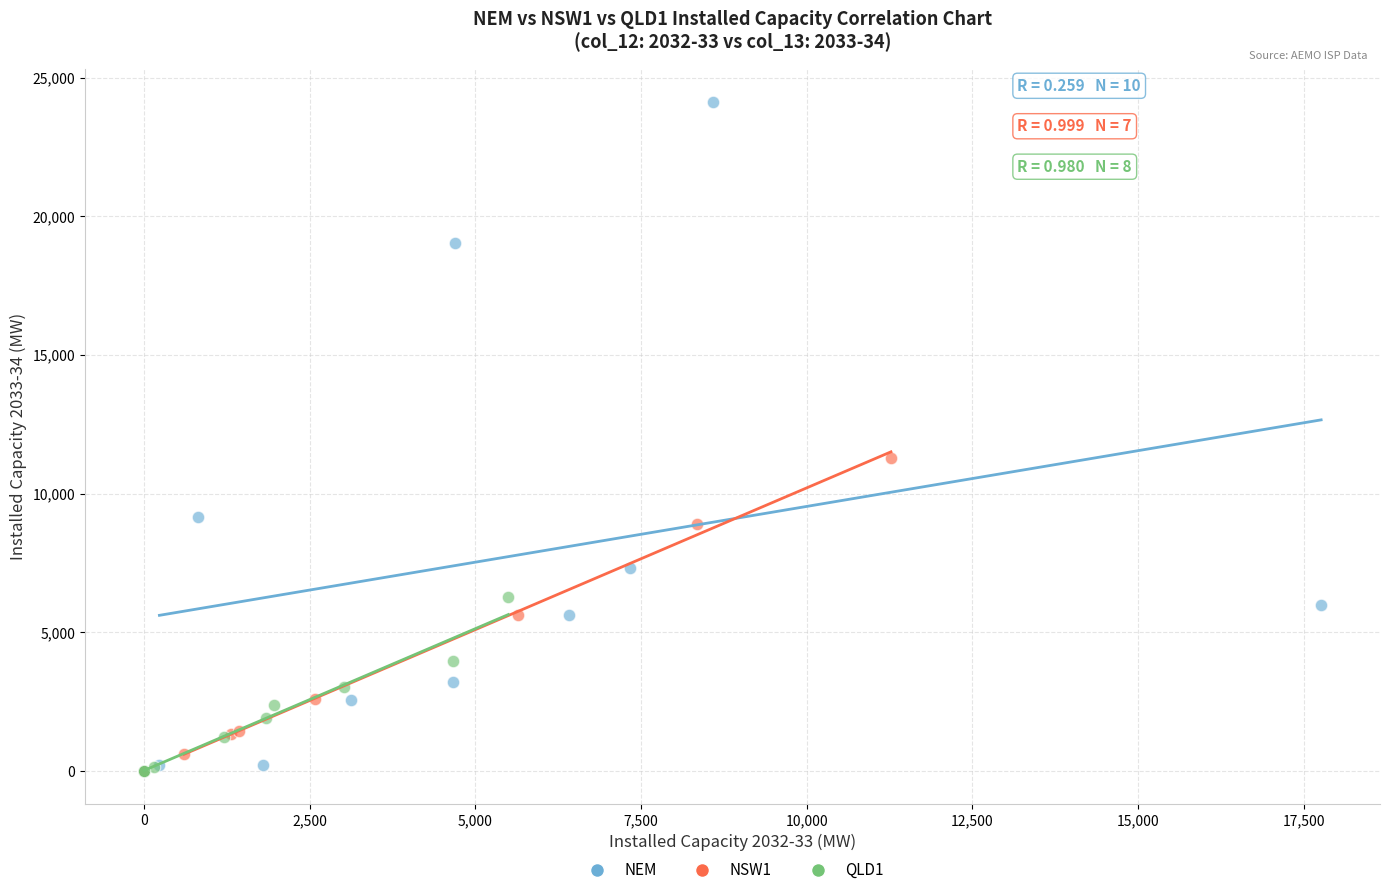

Which series has the widest spread of Y values?

NEM